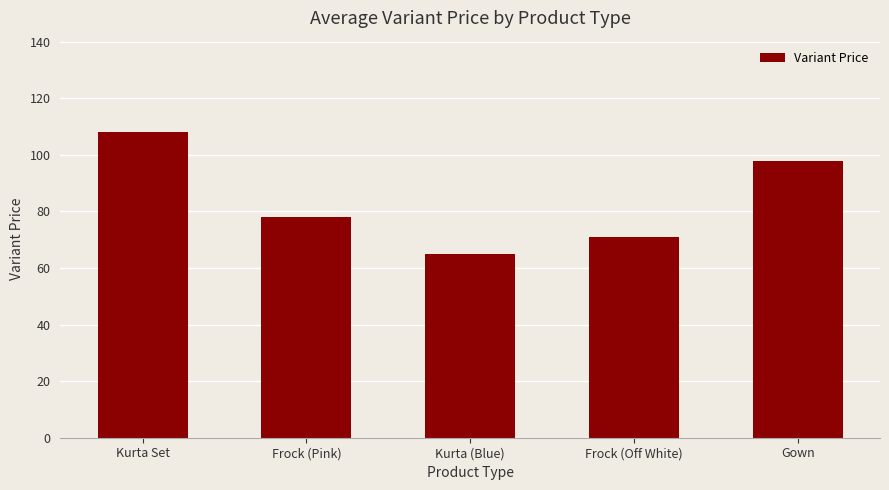

What is the difference between the values at Kurta Set and Gown?

10